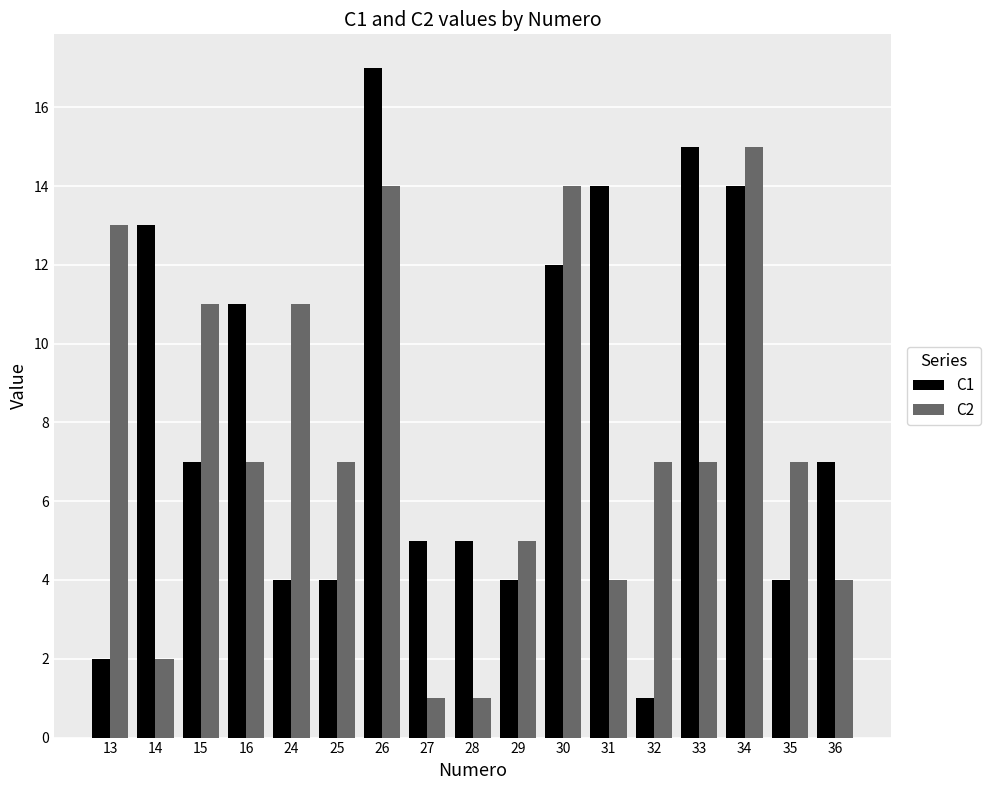

What is the difference between the maximum and minimum values in the C2 series?

14